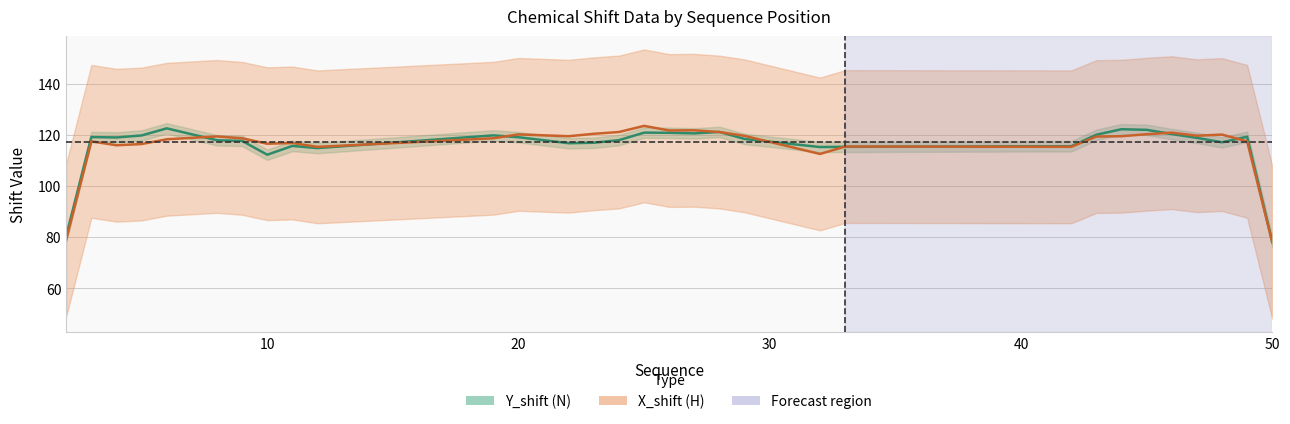

Which series has the largest range (max minus min)?

X_shift